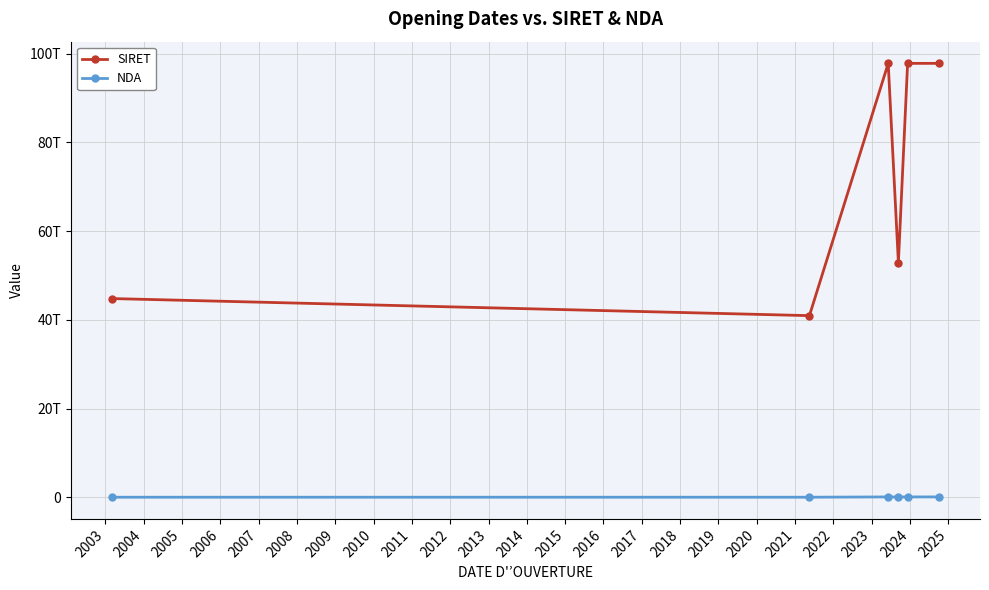

Reading left to right, what are all the values shown in this chart?

SIRET: 44806508600010	40955435900037	97845332200015	52919549700068	97845332200023	97845332200031
NDA: 11770445777	11920947992	75331646833	52440616044	75331646833	75331646833